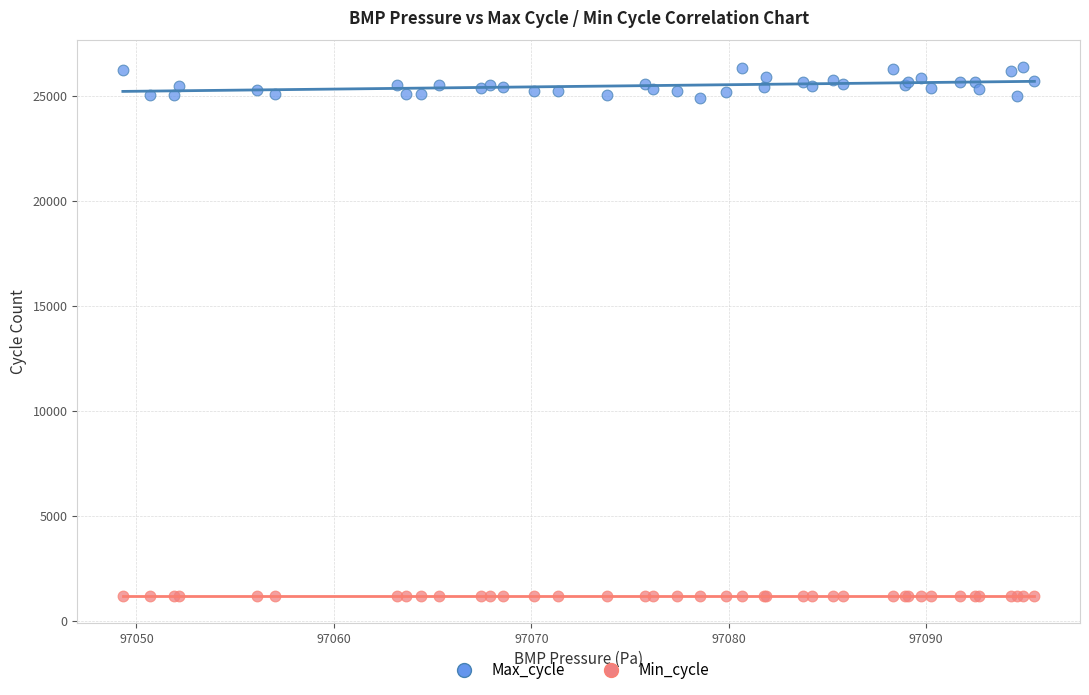

What are all the series names shown in the legend?

Max_cycle, Min_cycle